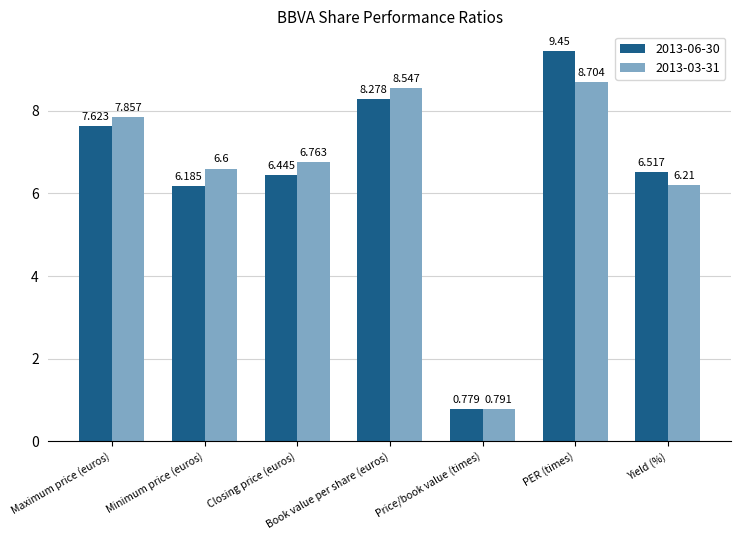

True or false: 2013-03-31 has a value of 9.5 at Minimum price (euros).

False